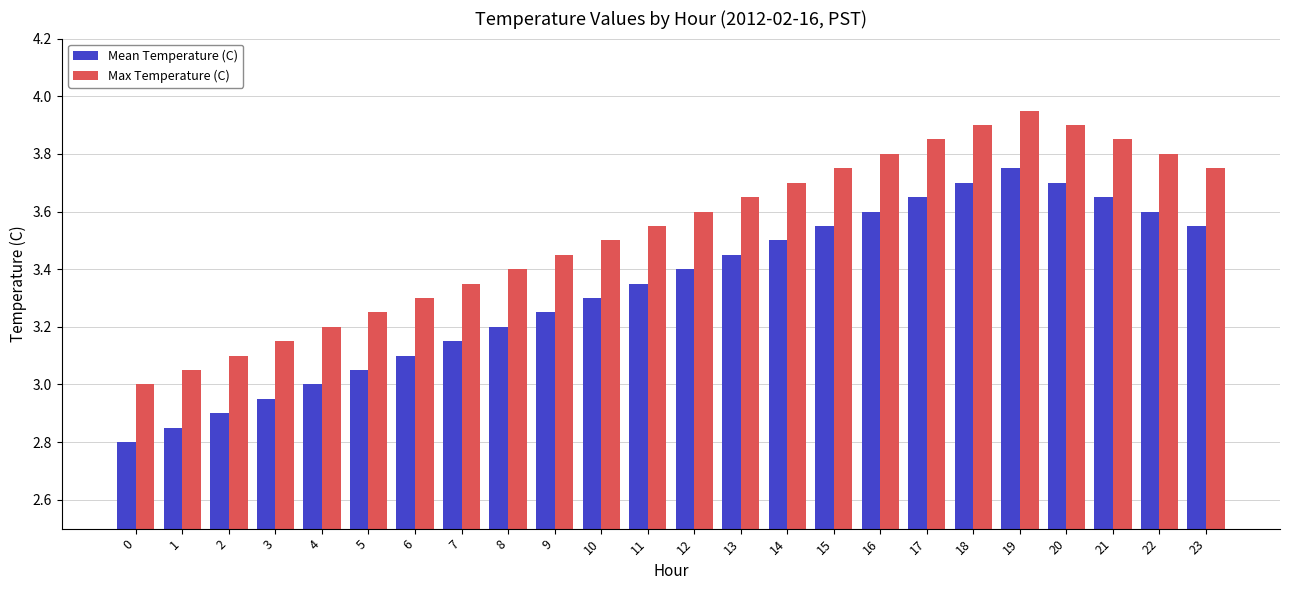

Is the value of Mean Temperature (C) at 6 greater than the value of Max Temperature (C) at 0?

Yes